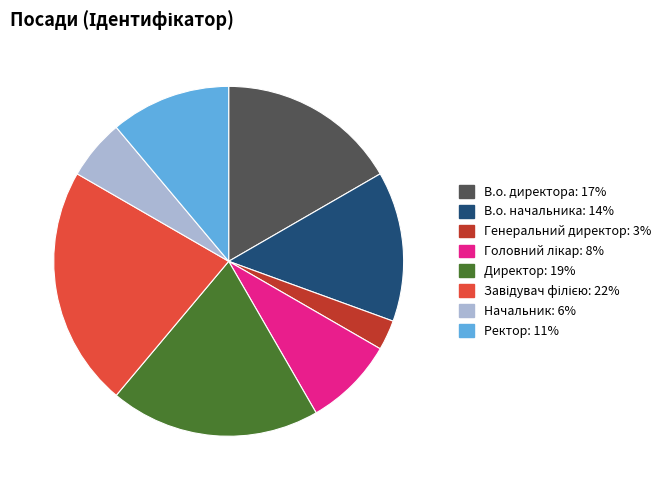

What is the smallest slice in the pie chart?

Генеральний директор